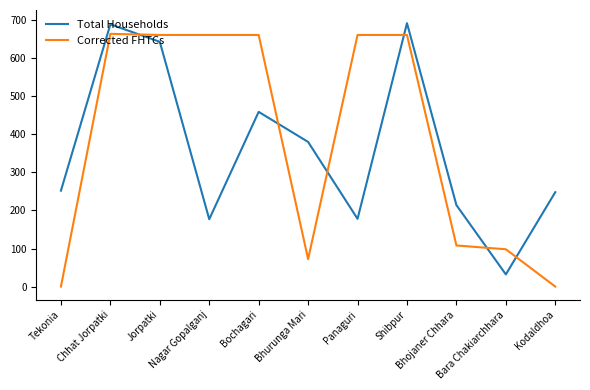

What position from the left is Shibpur?

8